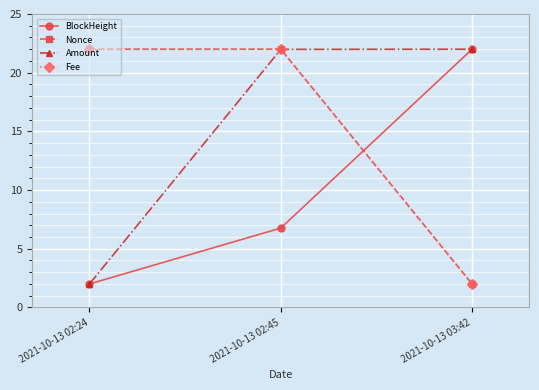

What is the label of the 2nd point from the right?

2021-10-13 02:45